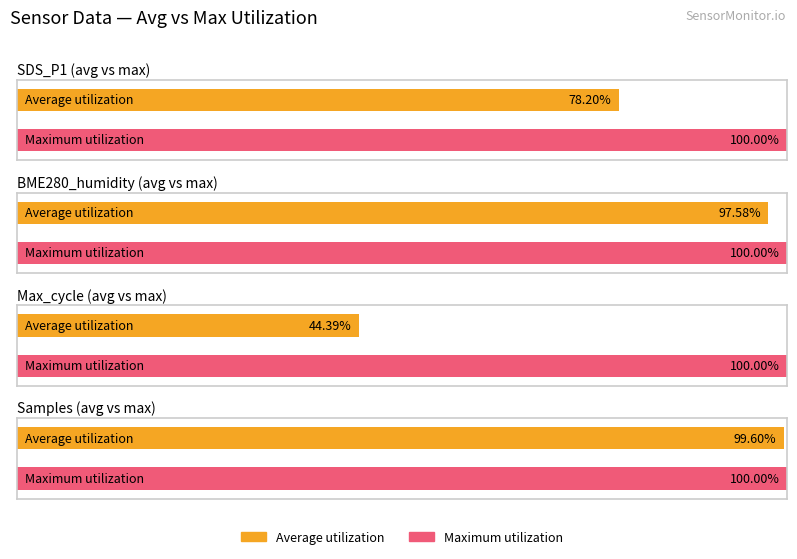

List the series in order of their overall mean, lowest first.

Average utilization, Maximum utilization